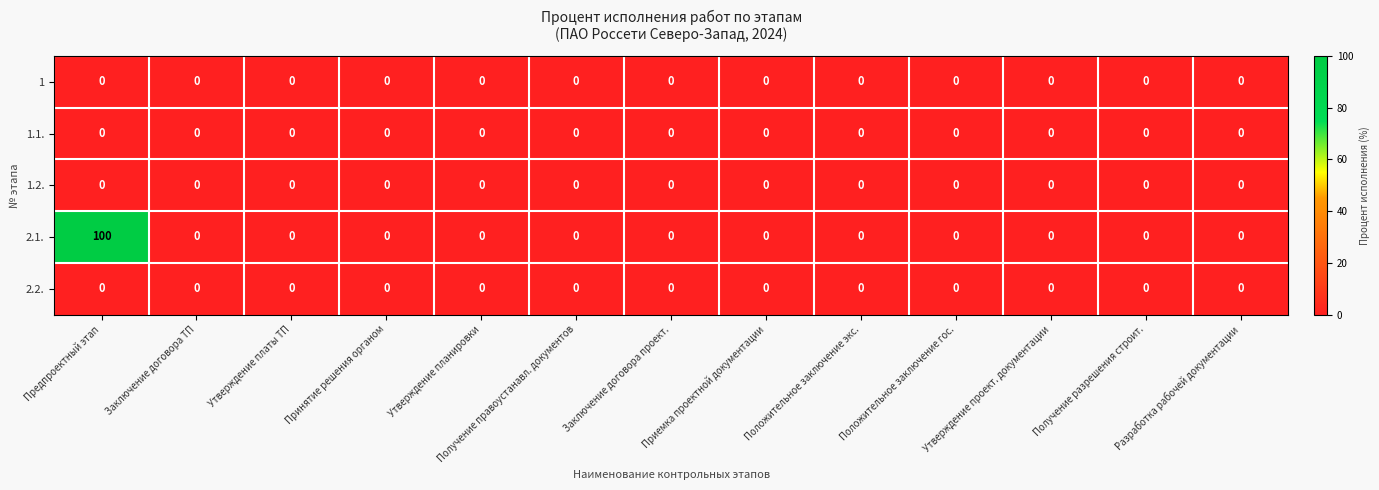

Which category has the highest value across all series?

Предпроектный этап